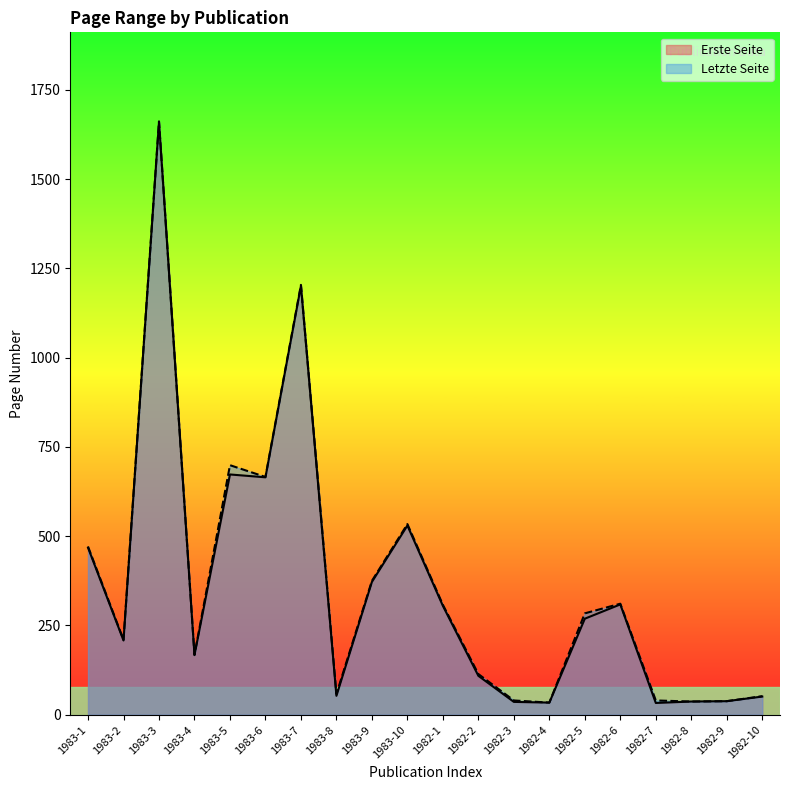

Which series has the largest total across all categories?

Letzte Seite